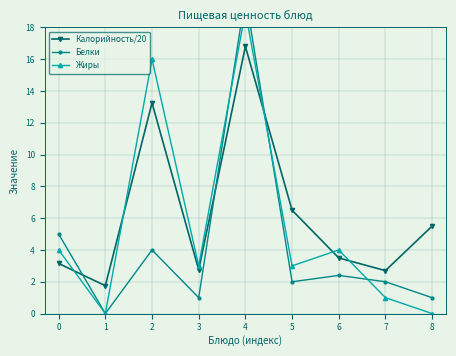

At 2, list the series in order from largest to smallest.

Жиры, Калорийность/20, Белки